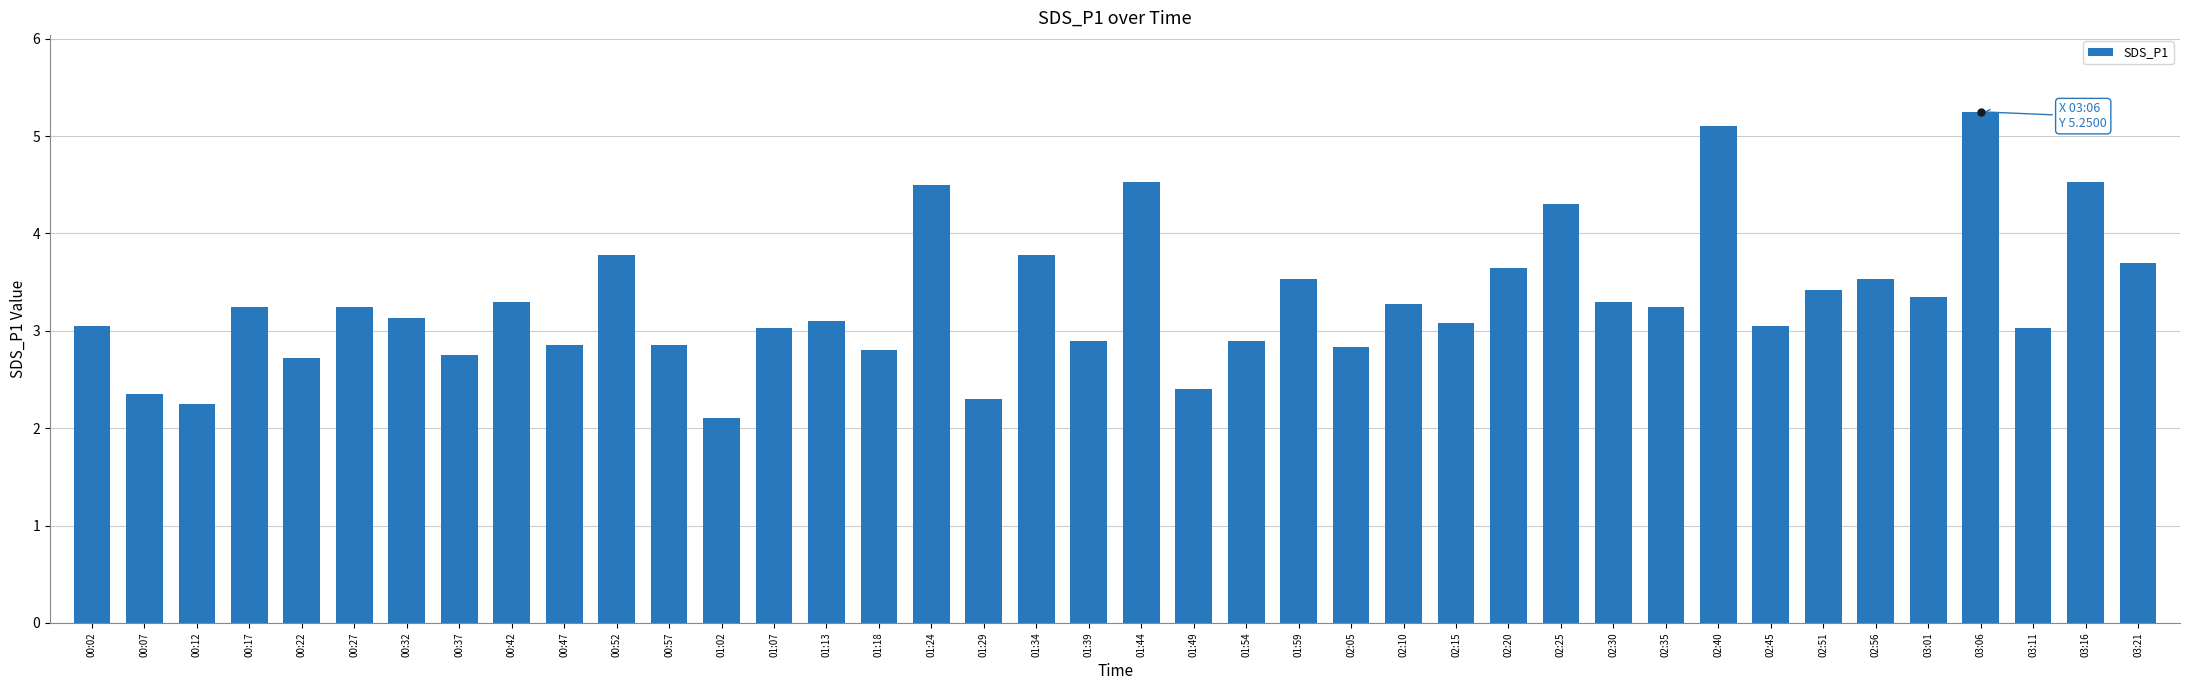

At which category does the chart reach its minimum across all series?

01:02